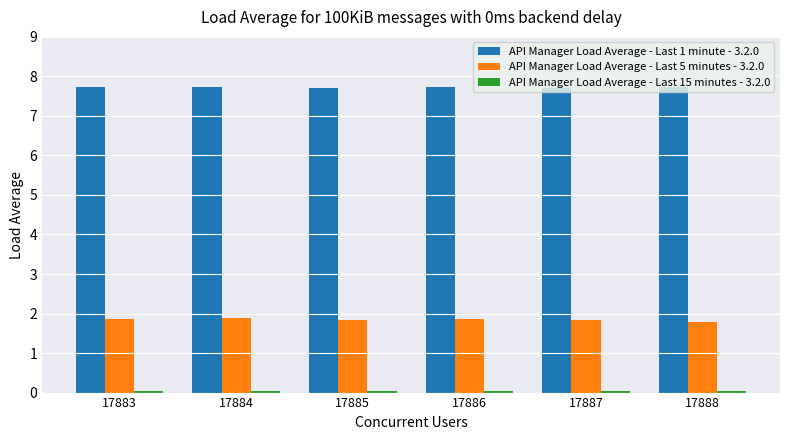

Read the API Manager Load Average - Last 5 minutes - 3.2.0 value at 17888.

1.8